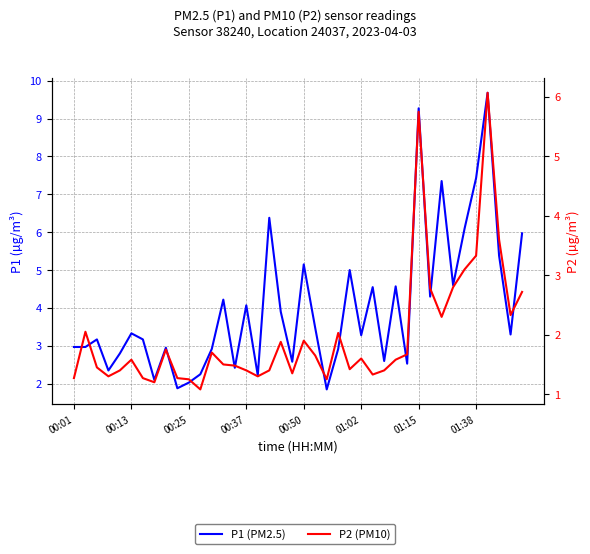

Does the chart display data point markers on the line(s)?

No